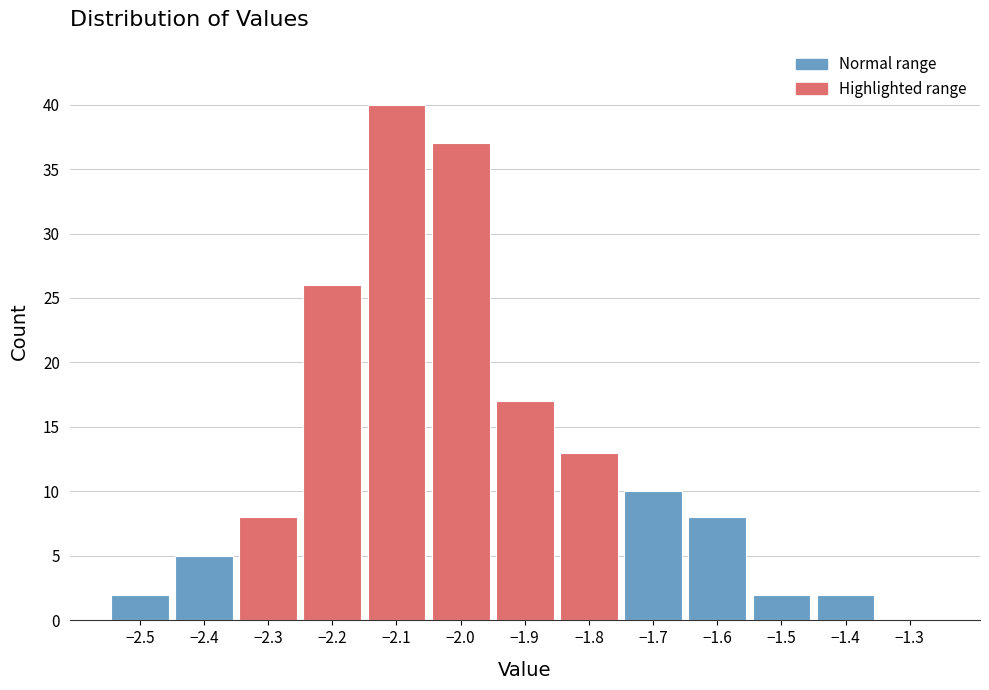

Reading left to right, list every bar in this chart as the range it spans on the x-axis followed by its height. The values are not printed on the chart, so give them approximately, as read against the axis.

-2.55 to -2.45: 2
-2.45 to -2.35: 5
-2.35 to -2.25: 8
-2.25 to -2.15: 26
-2.15 to -2.05: 40
-2.05 to -1.95: 37
-1.95 to -1.85: 17
-1.85 to -1.75: 13
-1.75 to -1.65: 10
-1.65 to -1.55: 8
-1.55 to -1.45: 2
-1.45 to -1.35: 2
-1.35 to -1.25: 0